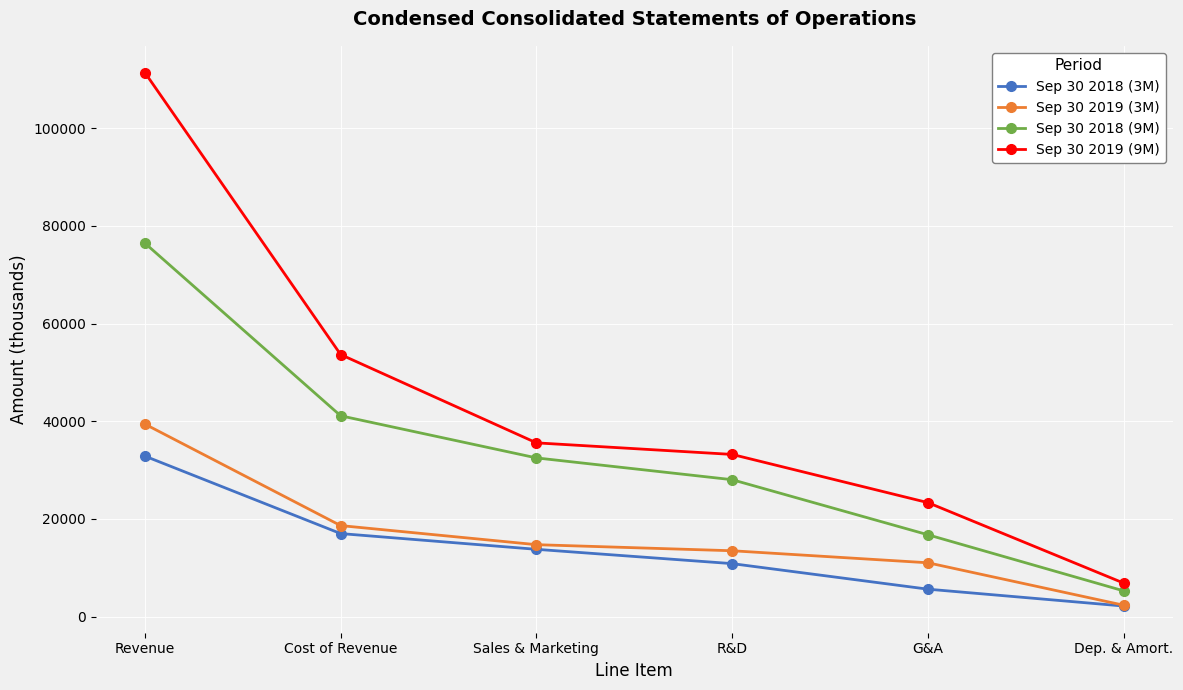

Between Cost of Revenue and Dep. & Amort., which series saw the biggest shift?

Sep 30 2019 (9M)